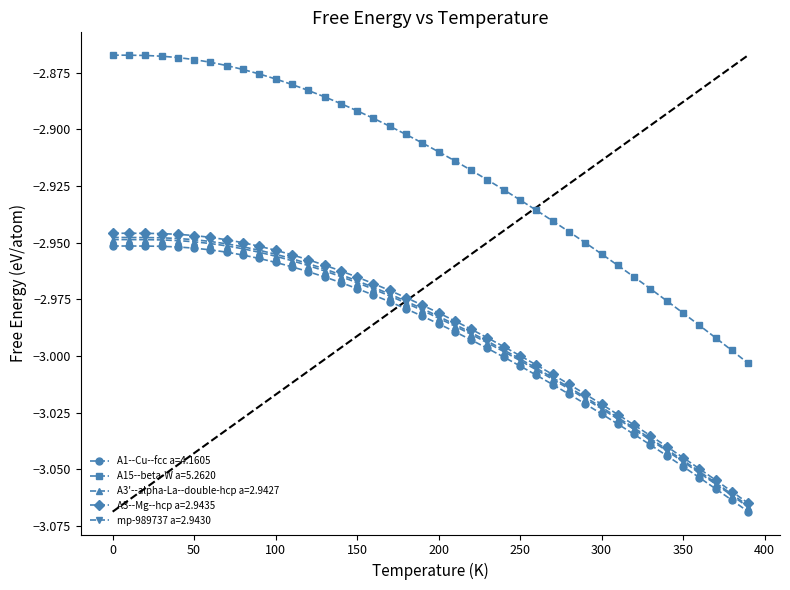

What is the difference between the maximum and minimum values in the A3--Mg--hcp a=2.9435 series?

0.1